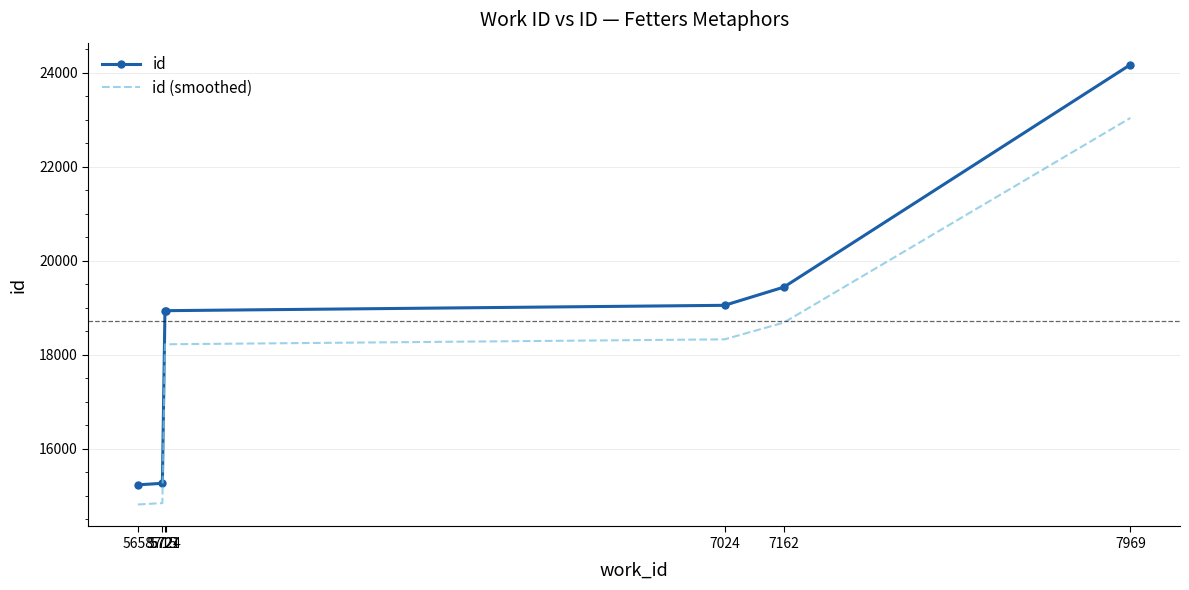

What is the average value of the id (smoothed) series?

18022.5